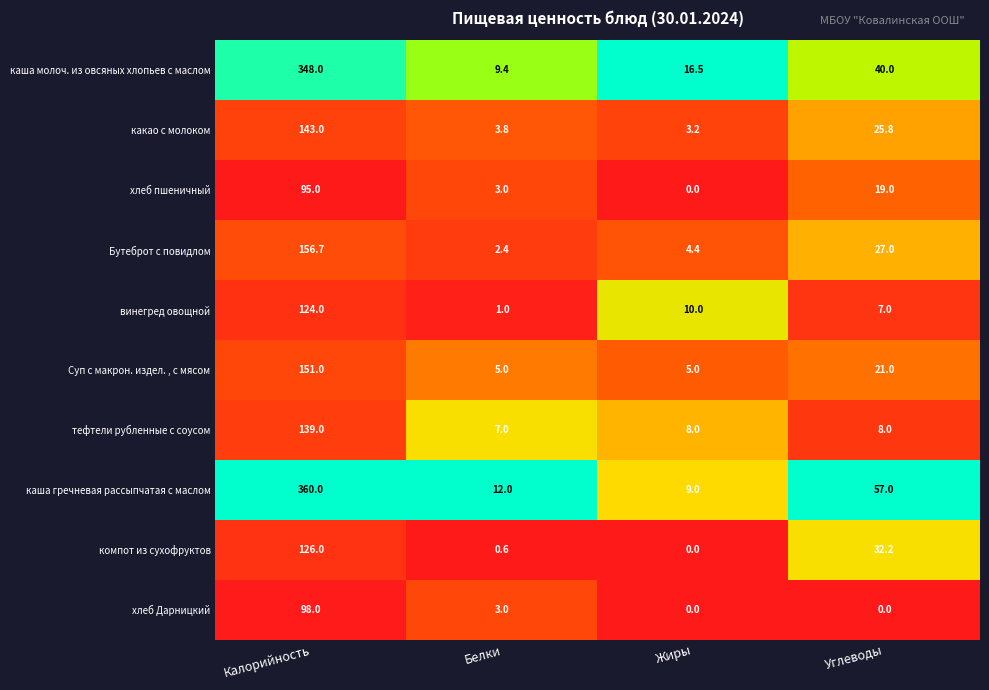

Which series has the largest range (max minus min)?

каша гречневая рассыпчатая с маслом